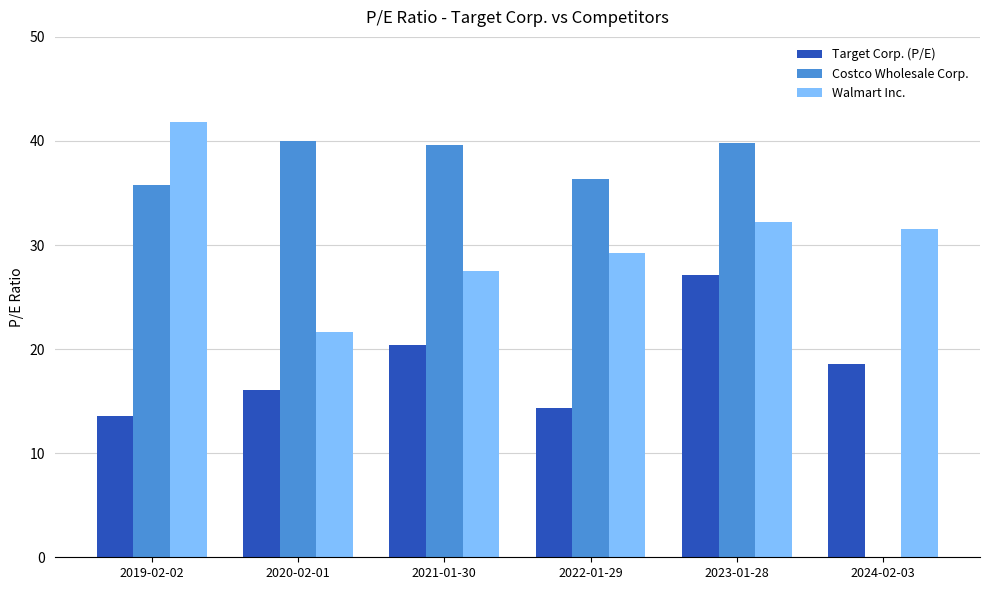

Is it true that Costco Wholesale Corp. equals 36.4 at 2022-01-29?

True